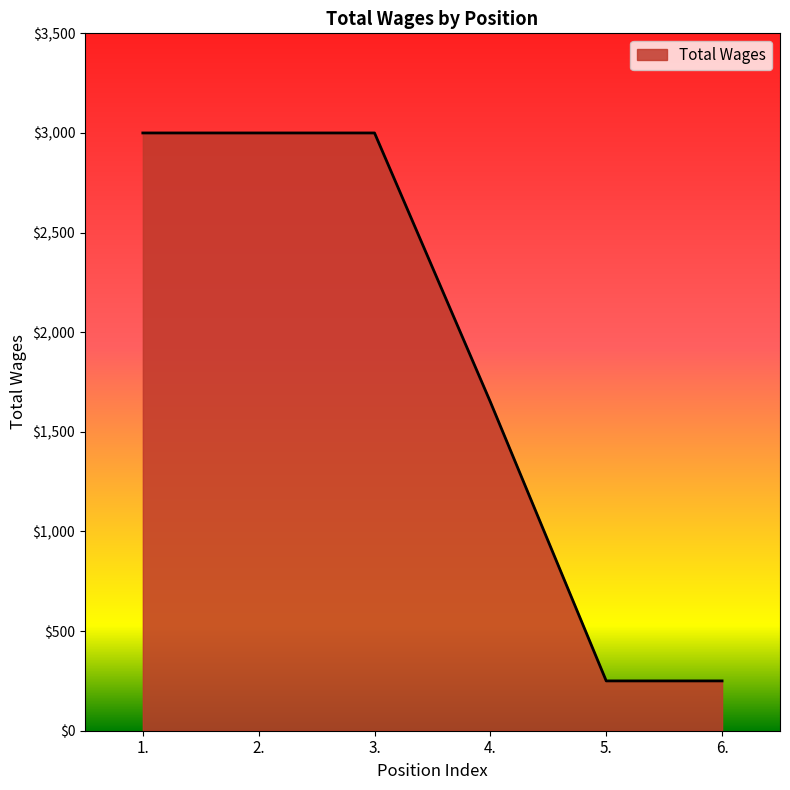

What is the minimum value shown in the chart?

250